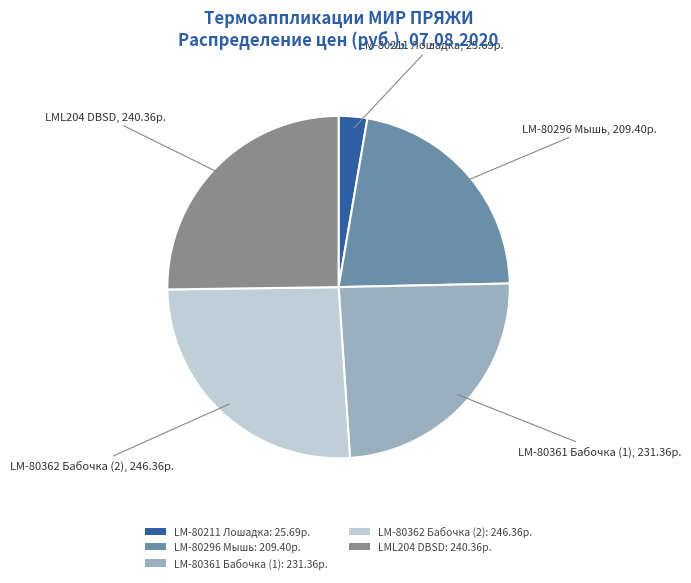

Is it true that LM-80211 Лошадка is 8% of the pie?

False